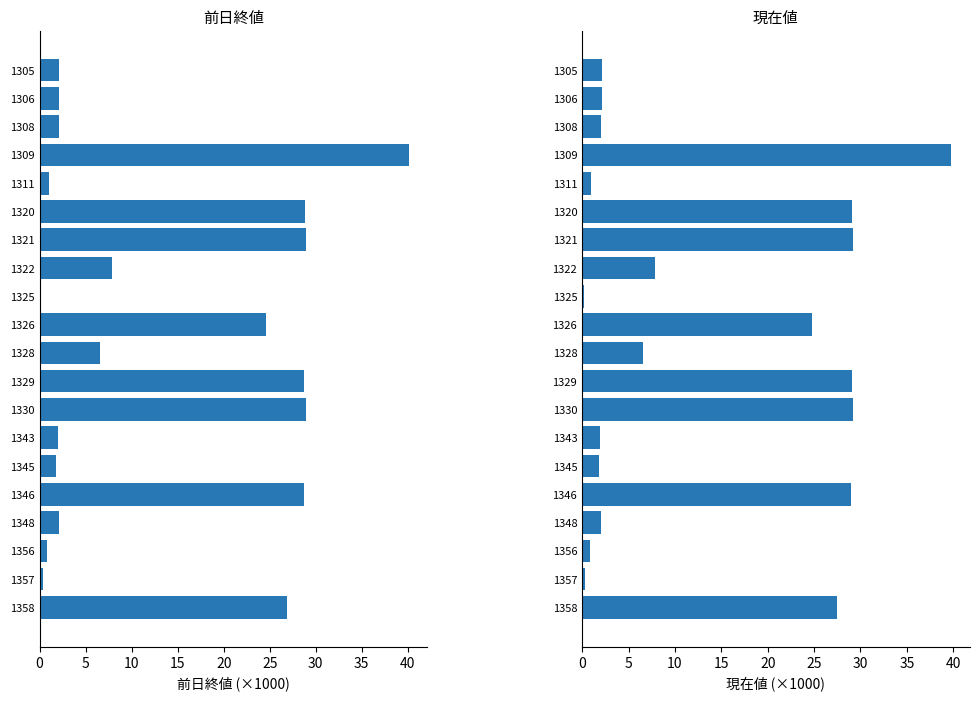

Reading left to right, transcribe all the data shown in this chart.

前日終値: 2.1	2.1	2.1	40.1	1.0	28.8	28.9	7.8	0.2	24.6	6.6	28.8	28.9	1.9	1.8	28.7	2.1	0.8	0.3	26.9
現在値: 2.1	2.1	2.1	39.8	1.0	29.1	29.2	7.9	0.2	24.8	6.6	29.1	29.2	2.0	1.8	29.0	2.1	0.8	0.3	27.5